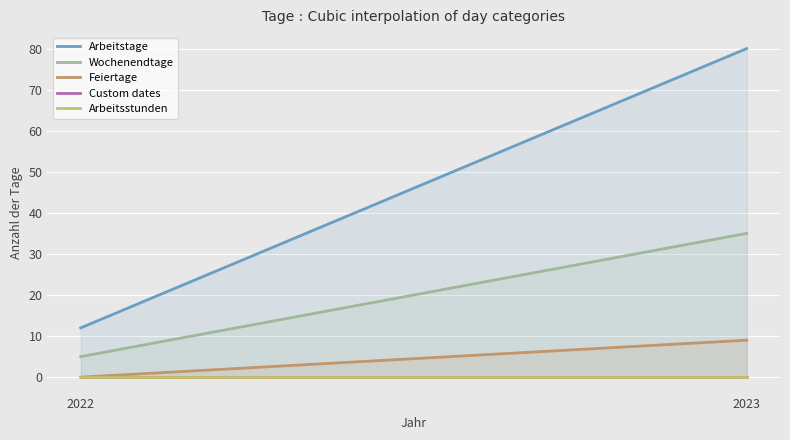

Rank the series at 2023 from lowest to highest value.

Custom dates, Arbeitsstunden, Feiertage, Wochenendtage, Arbeitstage